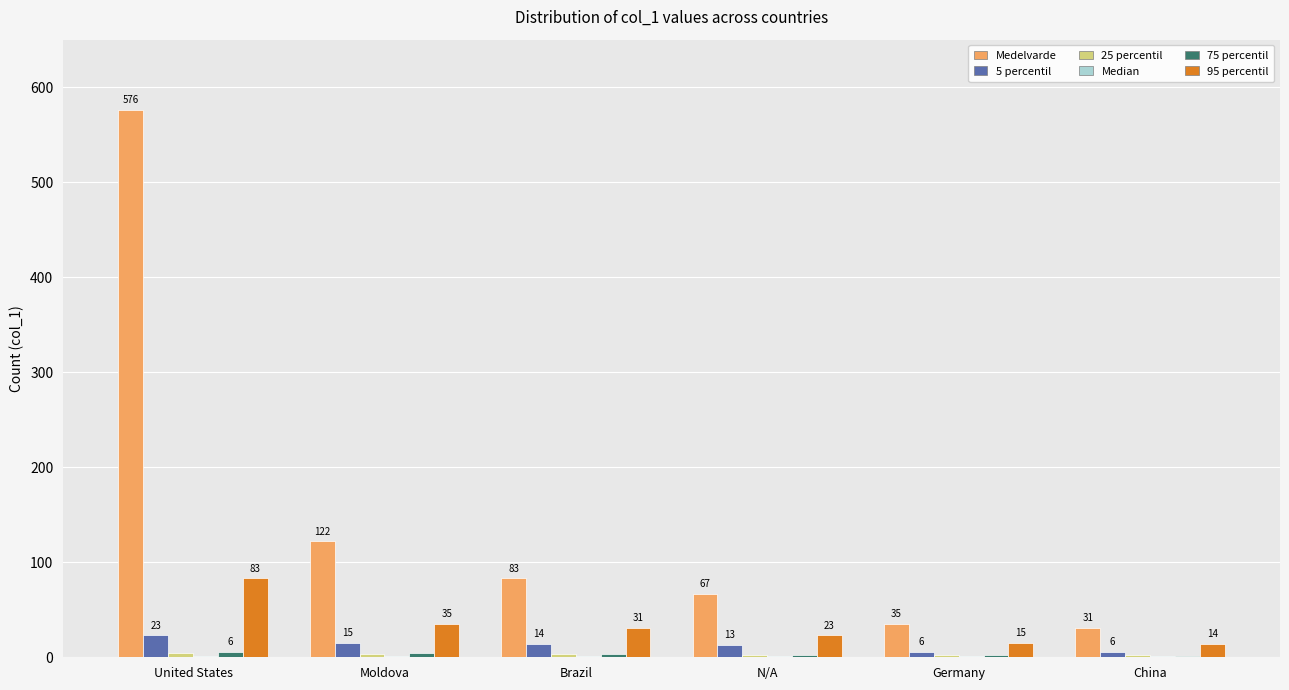

Which category has the highest value across all series?

United States